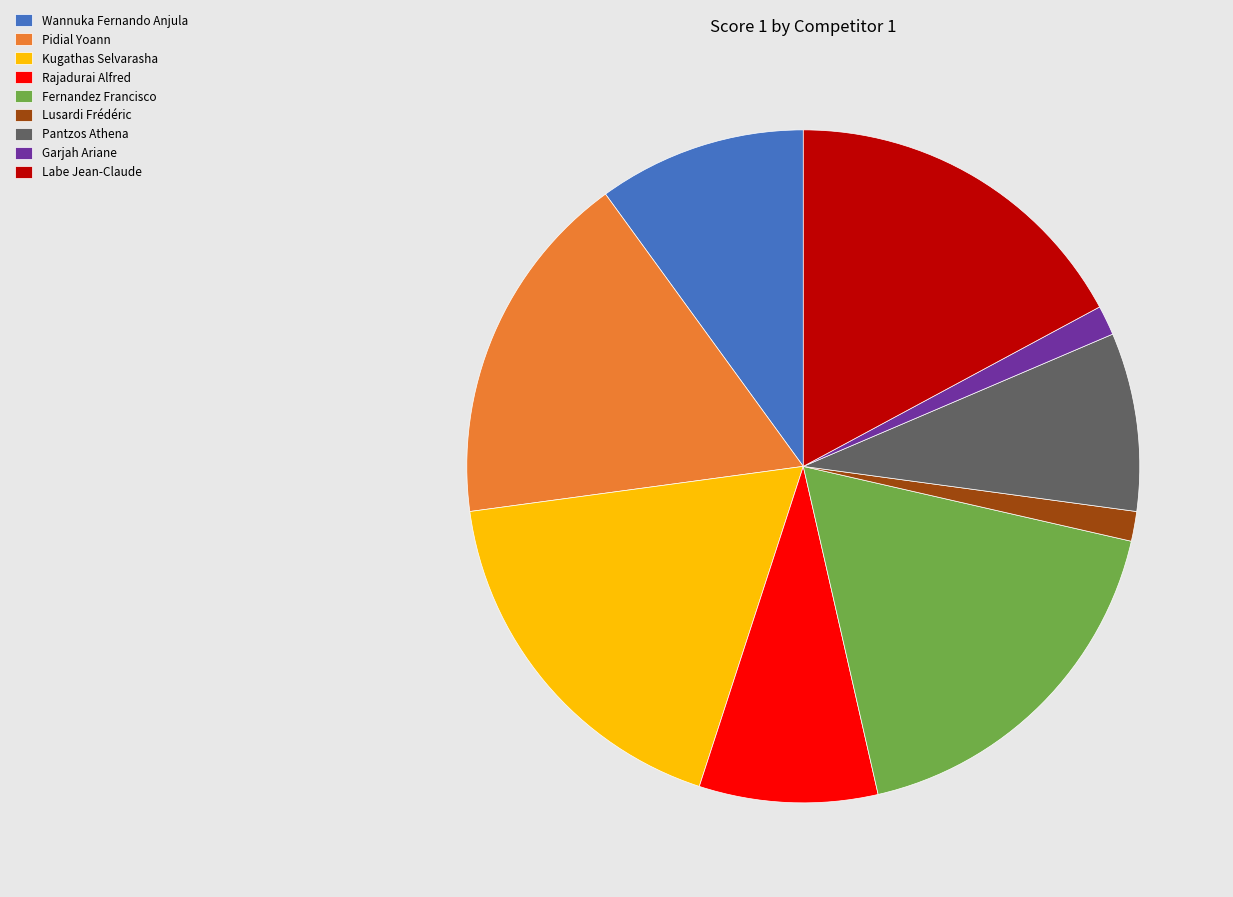

True or false: Pidial Yoann accounts for 17% of the total.

True